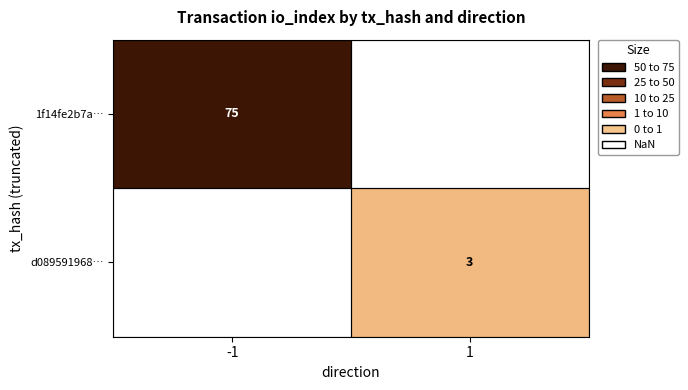

The 1f14fe2b7a… series shows 75 at -1. True or false?

True